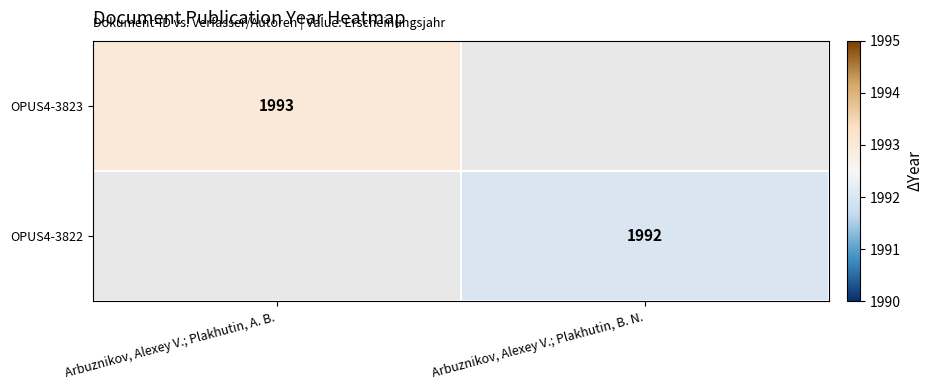

The OPUS4-3823 series shows 1993 at Arbuznikov, Alexey V.; Plakhutin, A. B.. True or false?

True